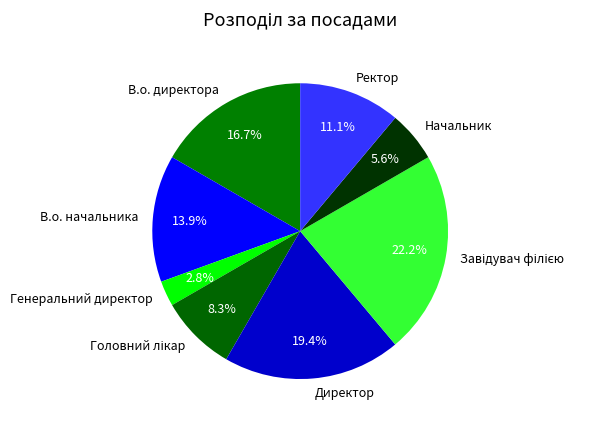

What is the smallest slice in the pie chart?

Генеральний директор